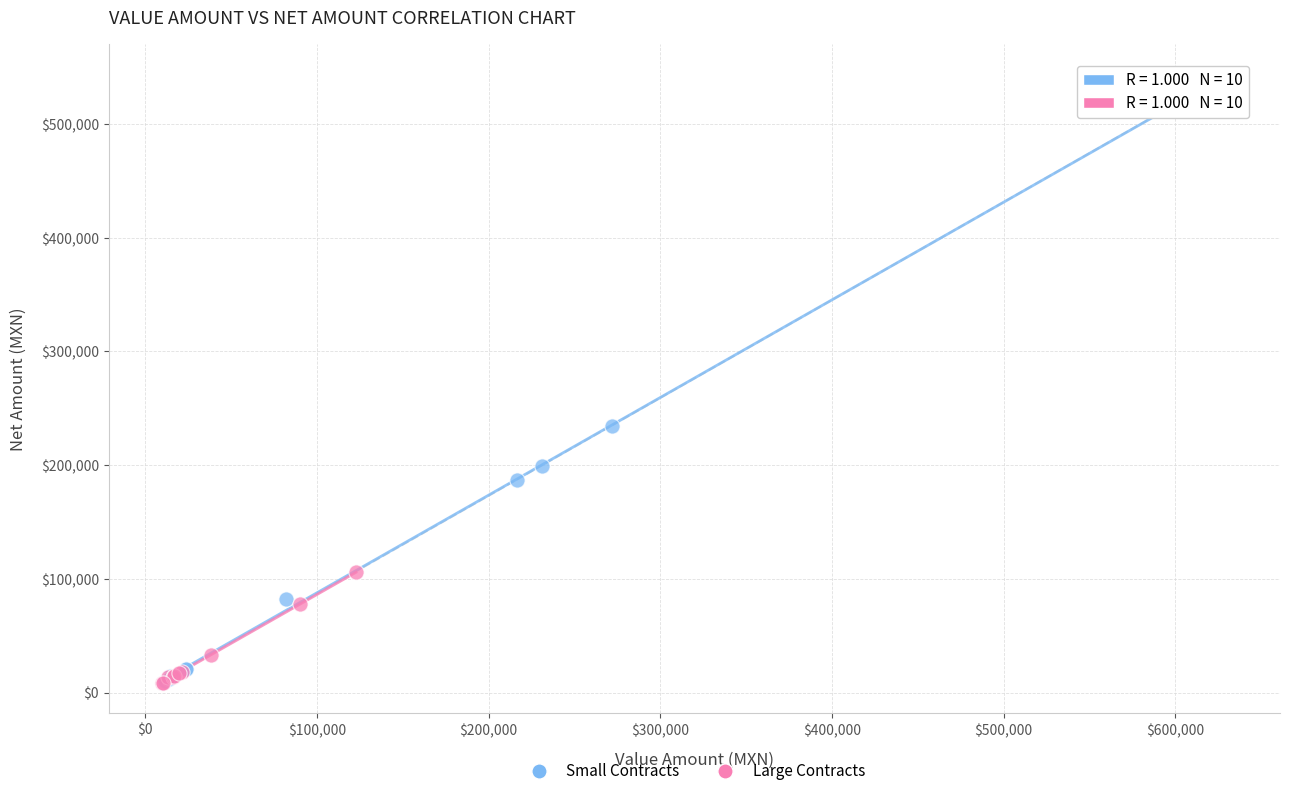

Which series has the widest spread of Y values?

Small Contracts